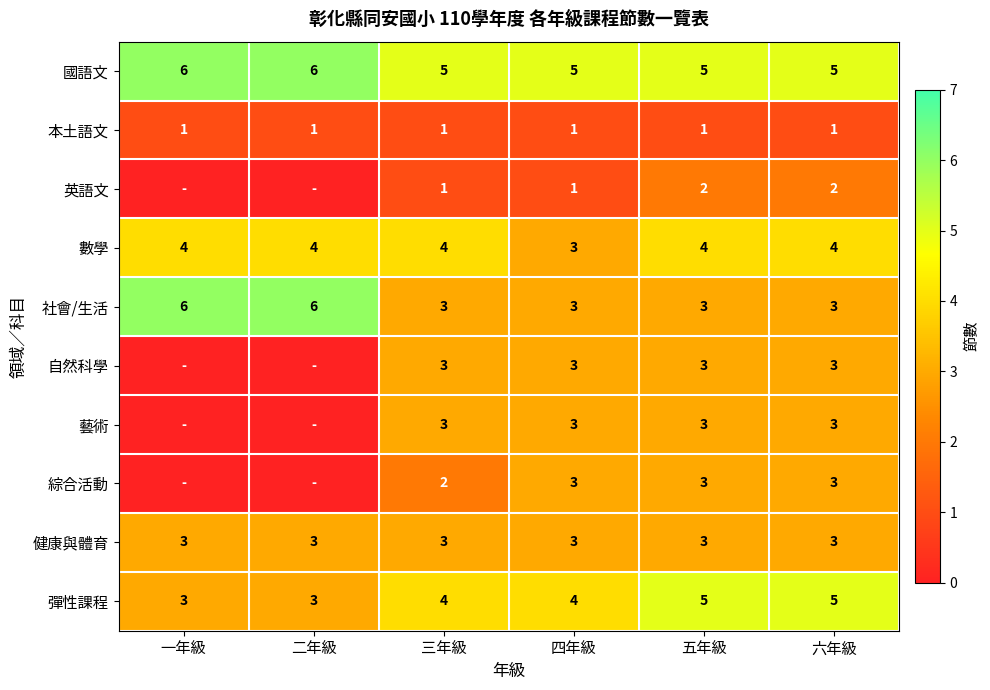

What is the total value across all series at 五年級?

32